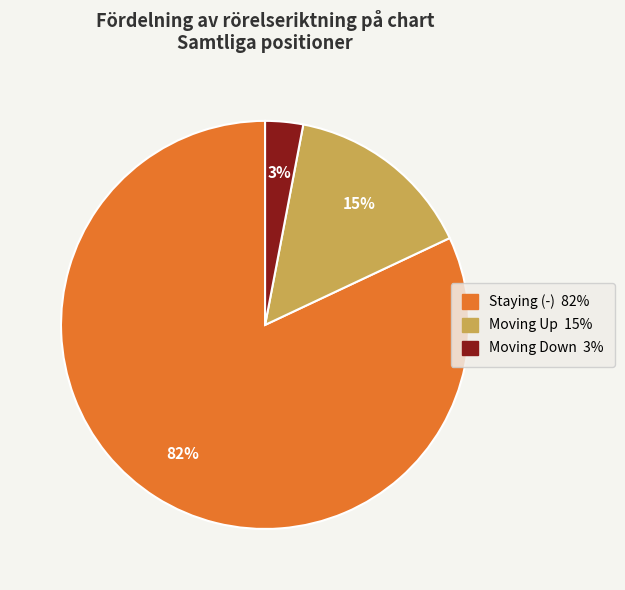

Does any single category account for the majority?

Yes